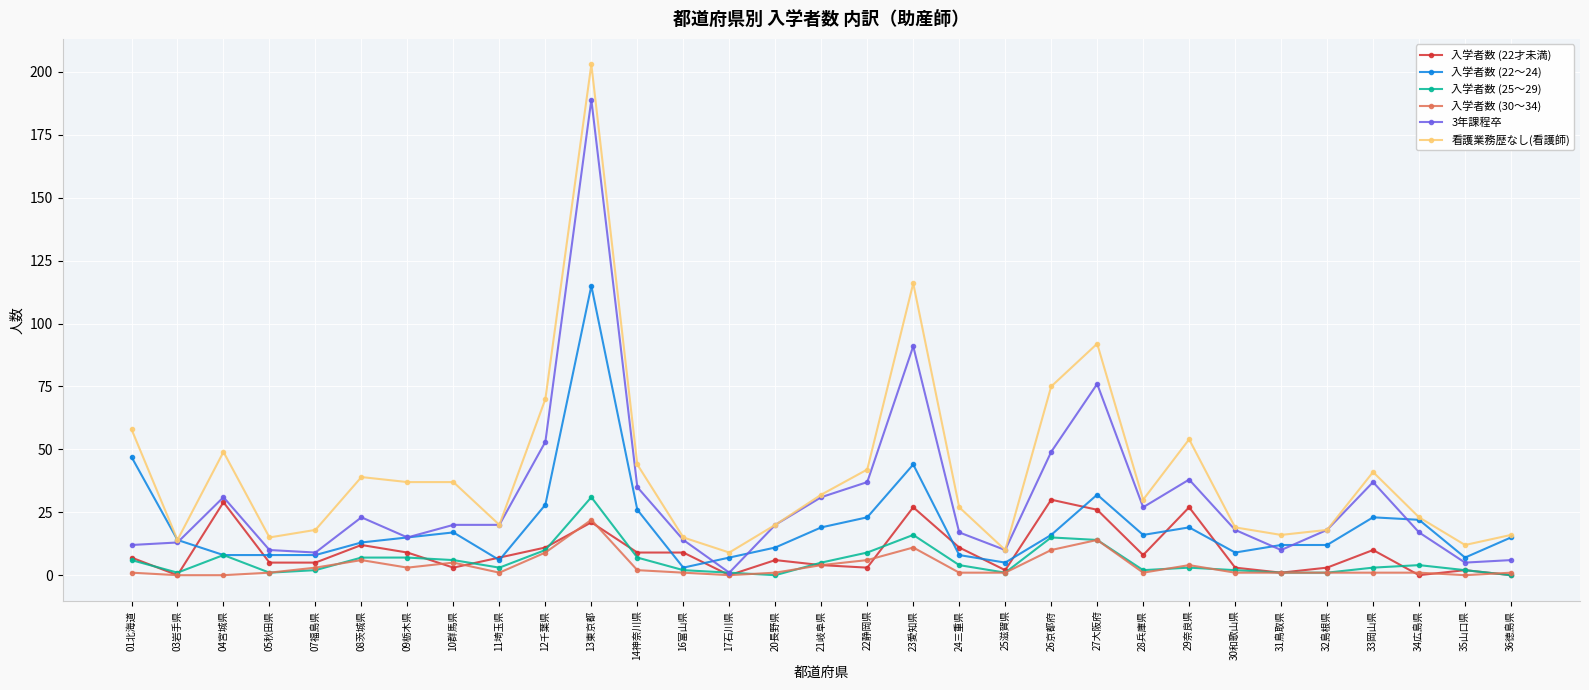

Which series has the largest total across all categories?

看護業務歴なし(看護師)